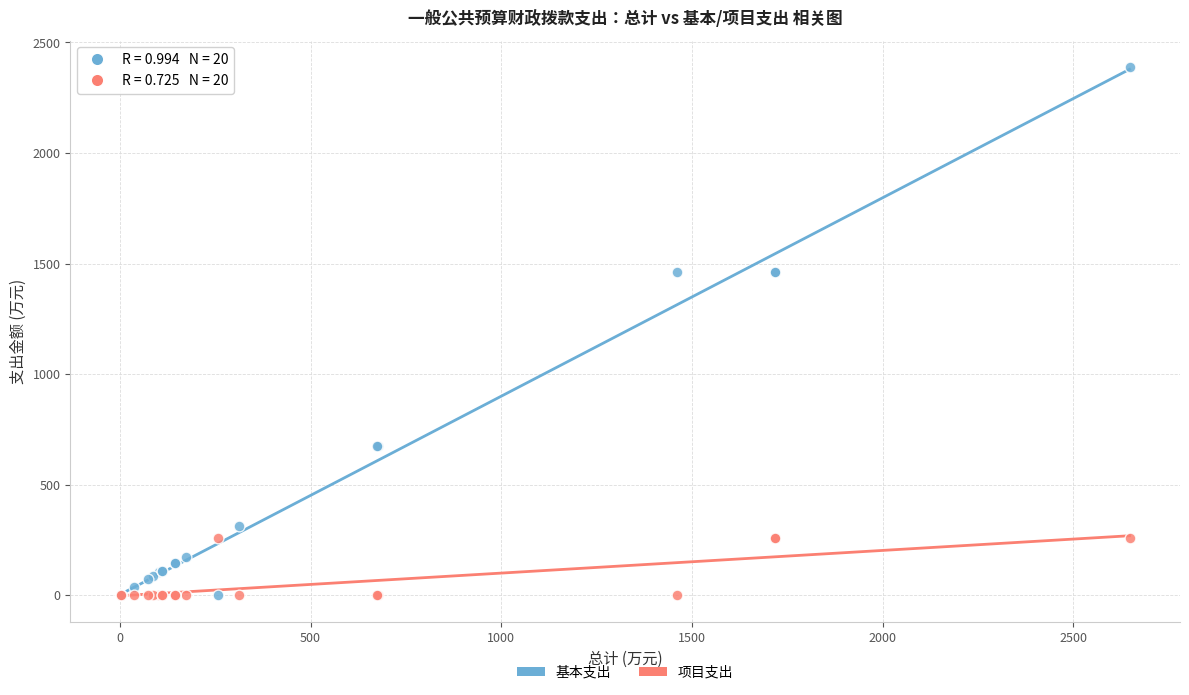

Which series has the widest spread of Y values?

基本支出